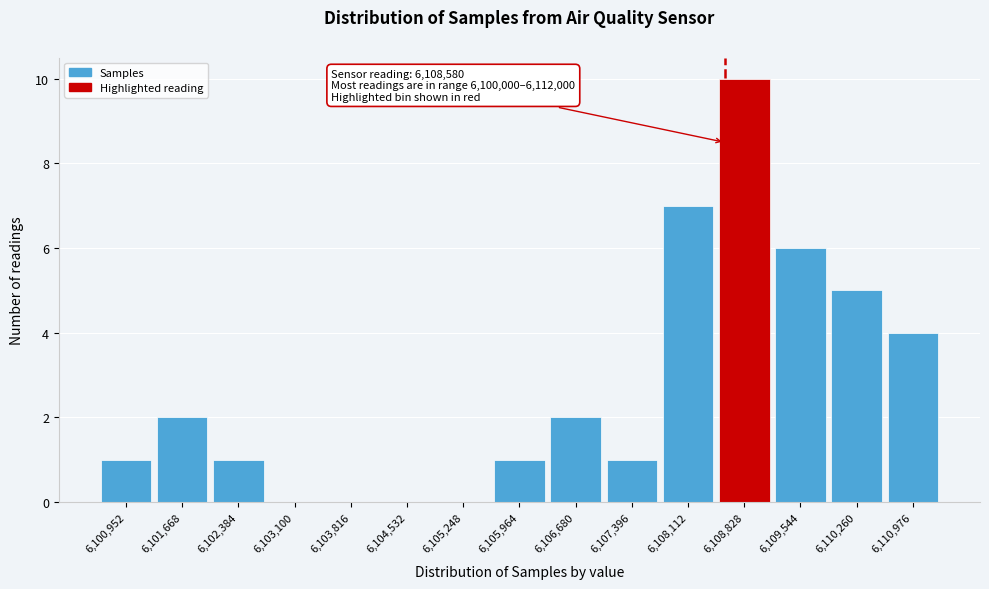

Over which range of the x-axis is the bar tallest?

6108500 to 6109200